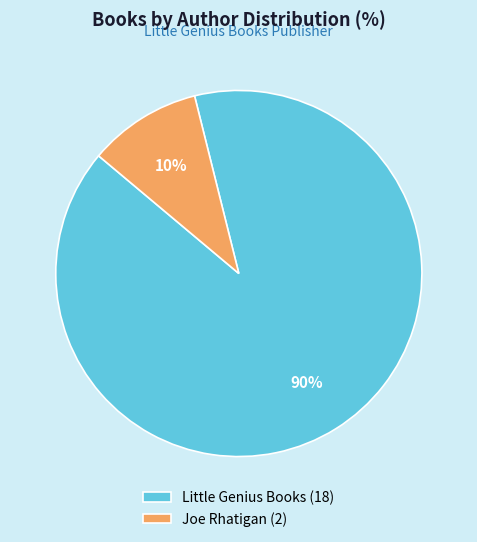

Between Joe Rhatigan (2) and Little Genius Books (18), which is larger?

Little Genius Books (18)